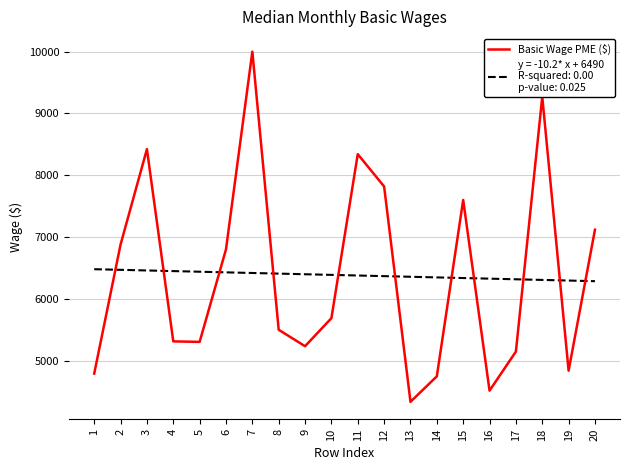

What is the spread (max minus min) of values at 1?

1688.8